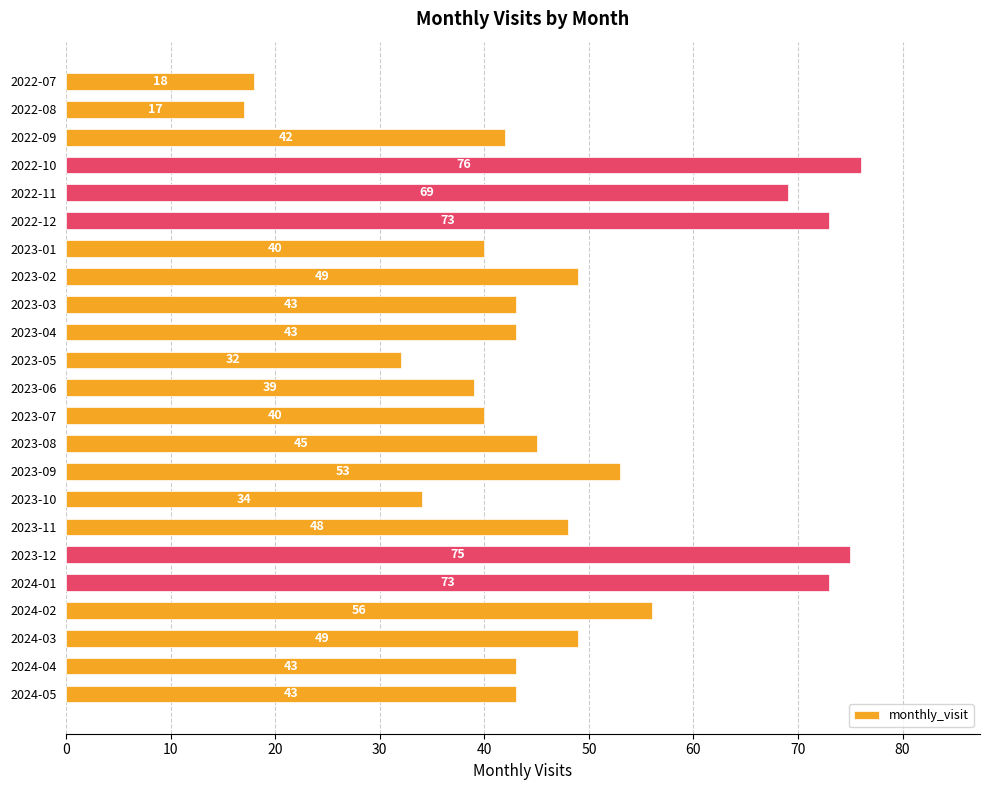

Does the chart contain any negative values?

No